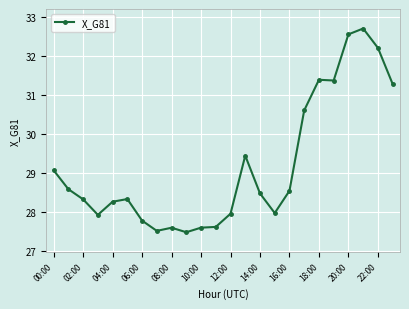

Is this an area chart (filled region under the line)?

No